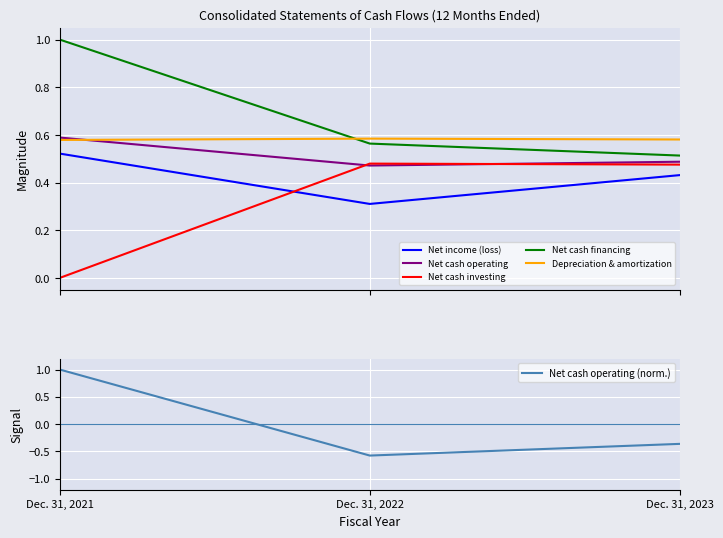

Rank the categories by Net cash operating (norm.) value from lowest to highest.

Dec. 31, 2022, Dec. 31, 2023, Dec. 31, 2021